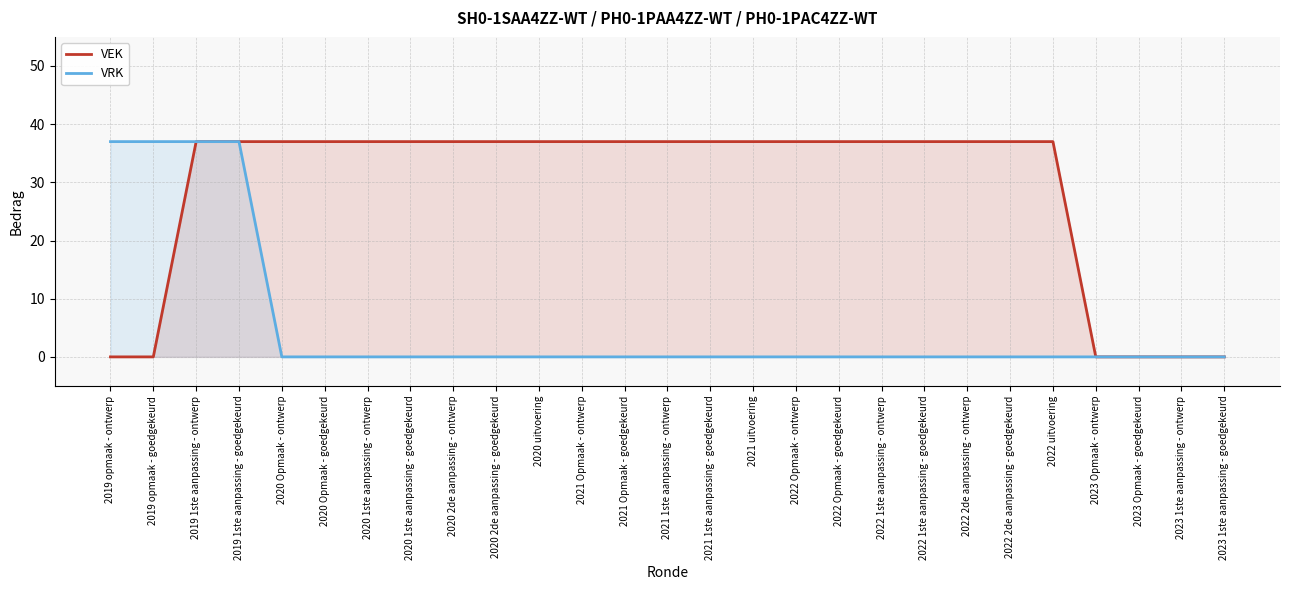

At which category is the sum across all series the highest?

2019 1ste aanpassing - ontwerp